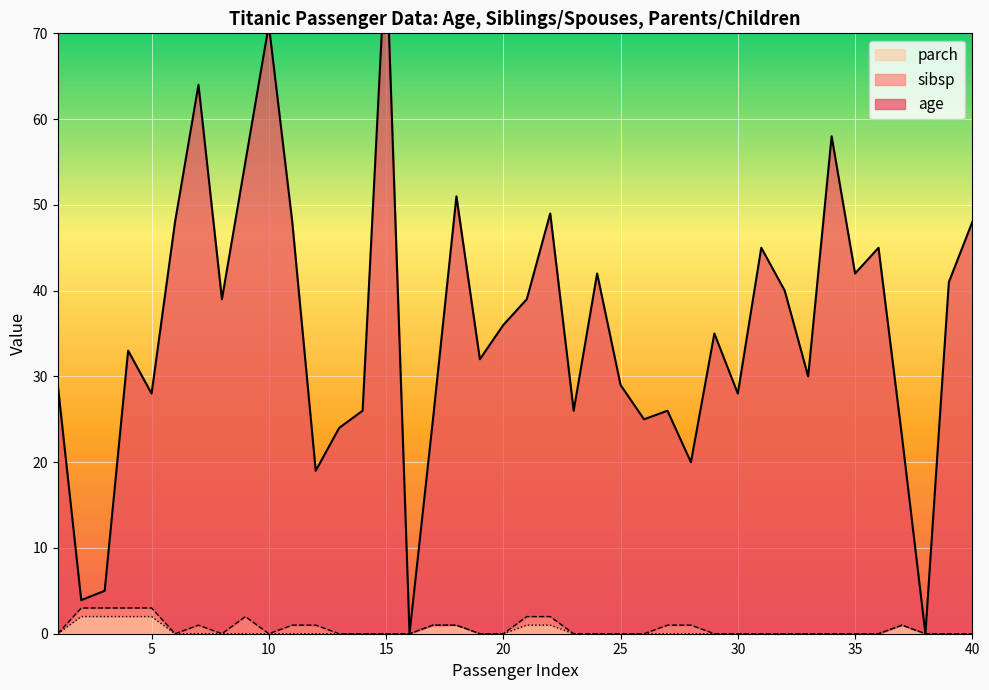

True or false: parch has a value of 0 at 20.

True